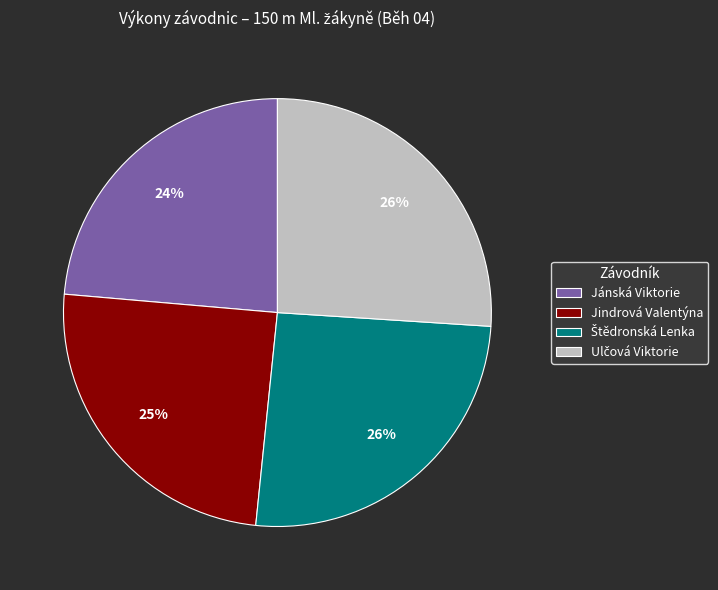

Is there any slice that represents more than half of the pie?

No